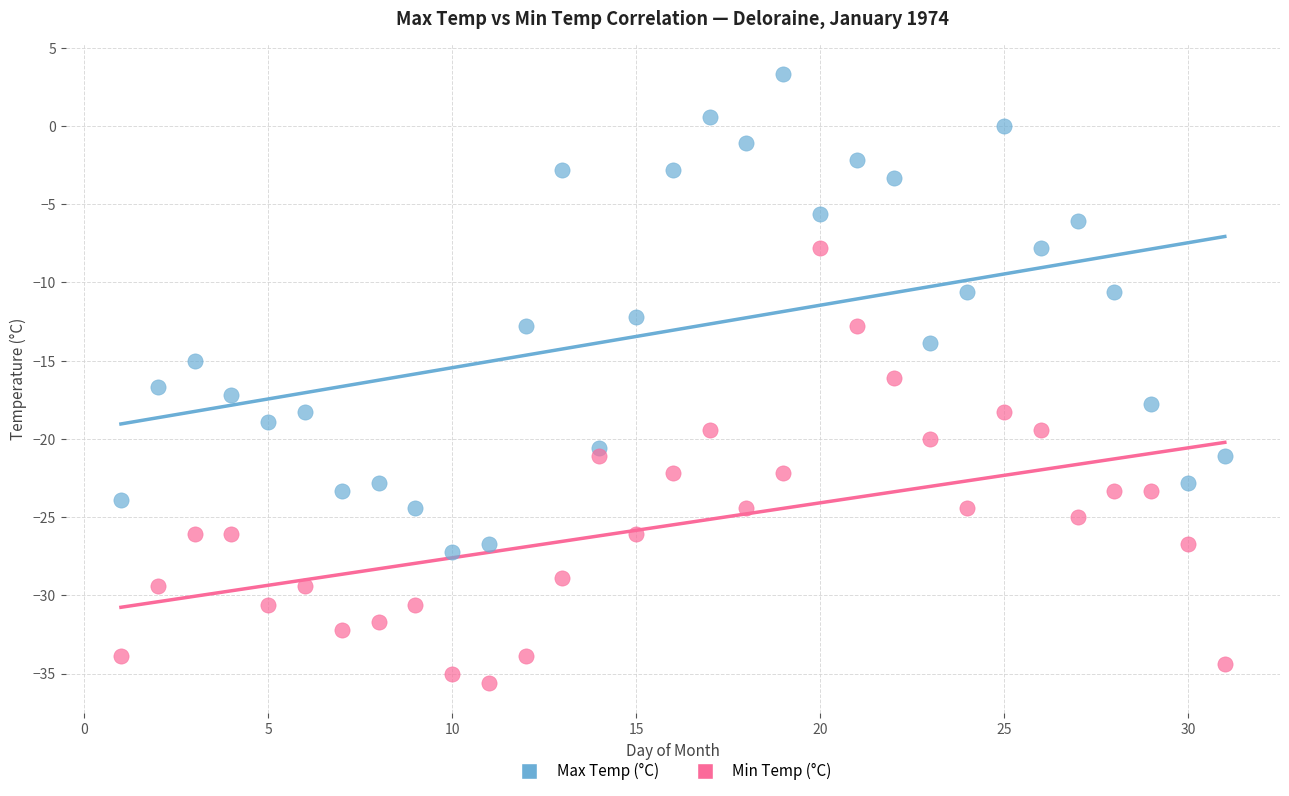

What are all the series names shown in the legend?

Max Temp (°C), Min Temp (°C)